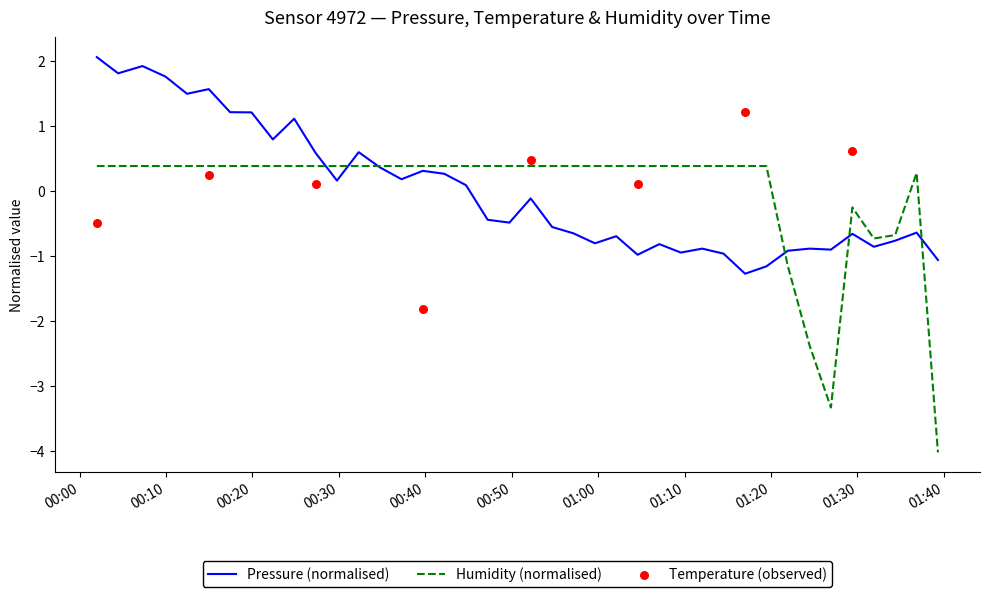

What is the maximum value for Humidity (normalised)?

0.4